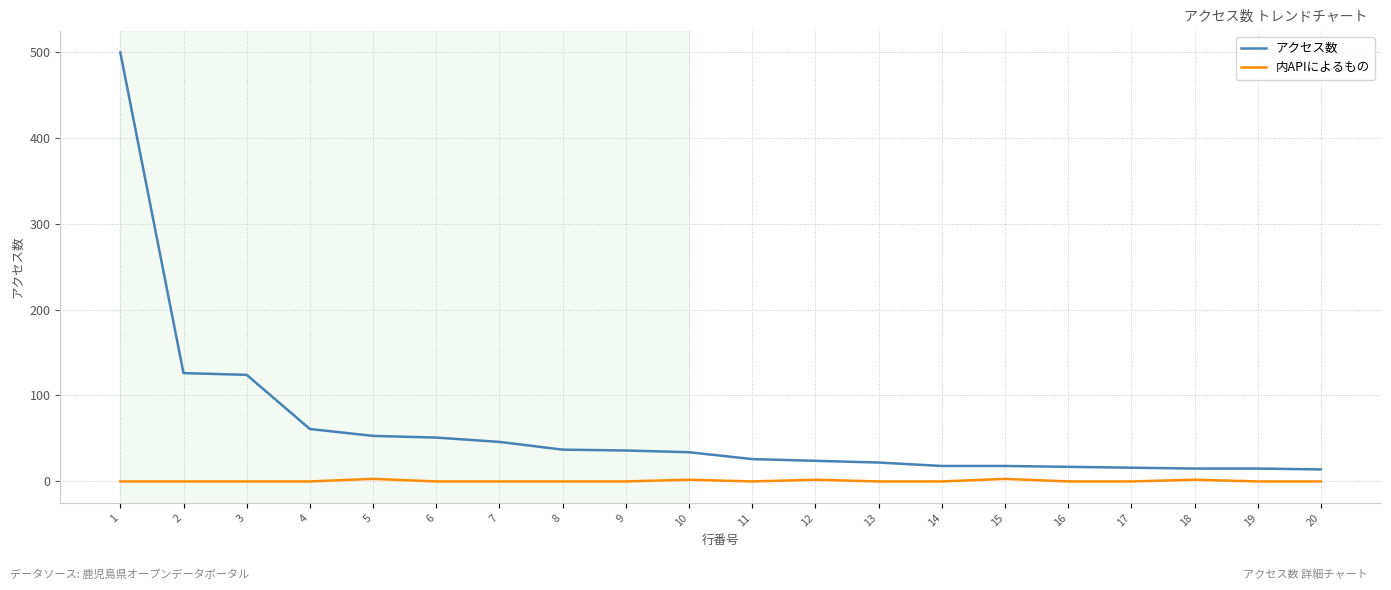

What is the difference between the maximum and minimum values in the アクセス数 series?

485